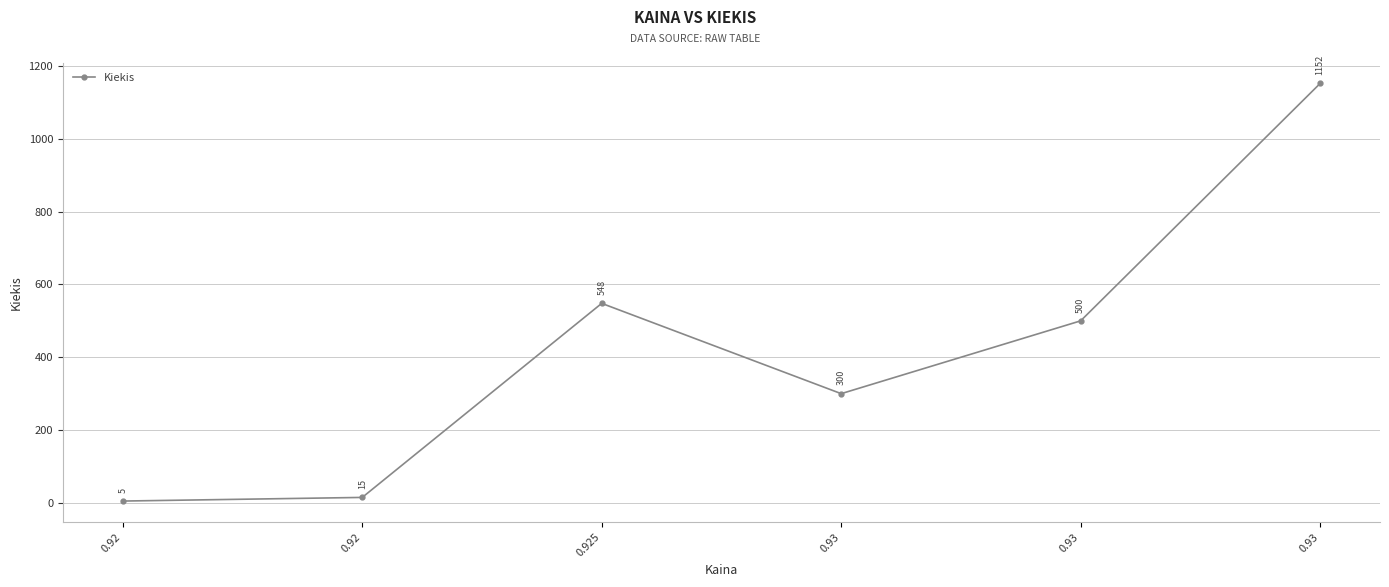

What is the change in value from 0.925 to 0.93?

-248